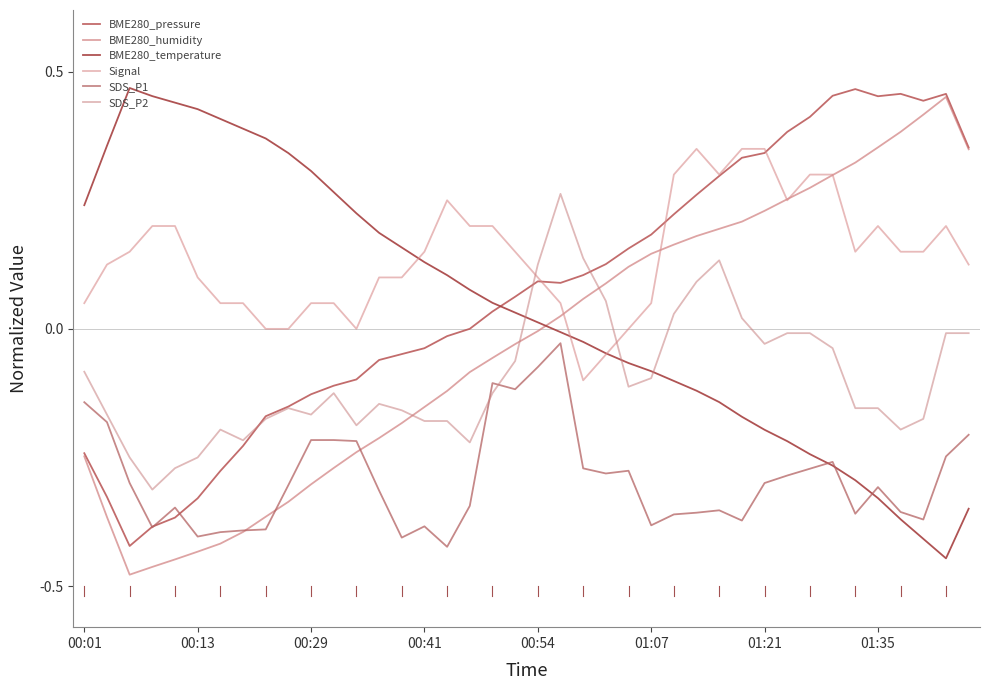

How many lines are shown in the chart?

6